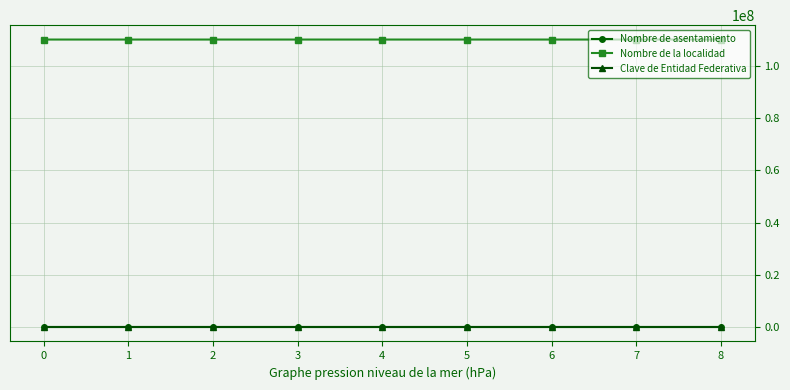

Is the value of Nombre de asentamiento at 0 greater than the value of Nombre de la localidad at 8?

No